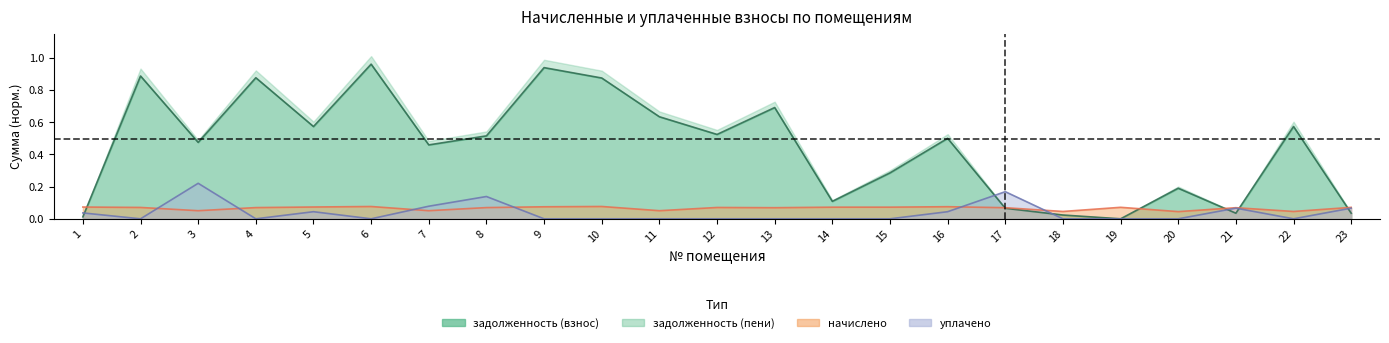

Between 13 and 22, which series saw the biggest shift?

задолженность (взнос)